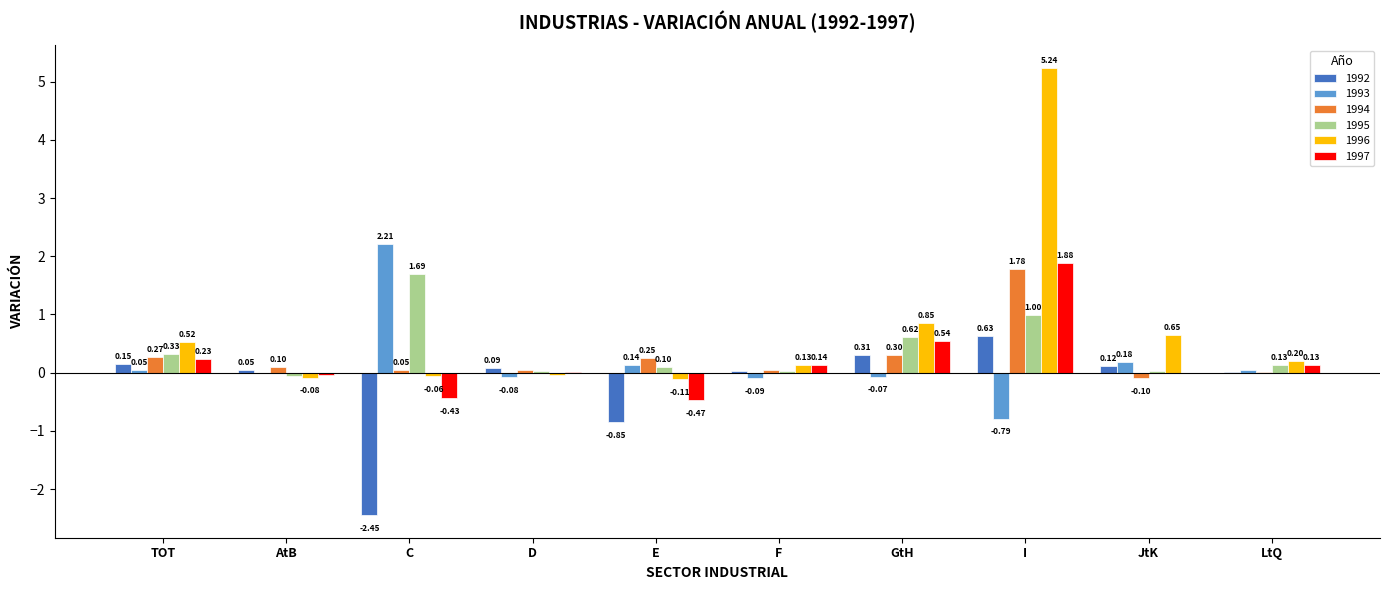

At which label is 1995 closest to 0?

JtK